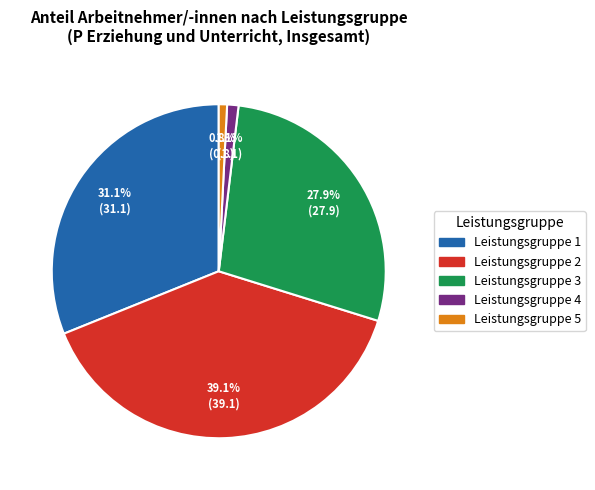

What is the largest slice in the pie chart?

Leistungsgruppe 2